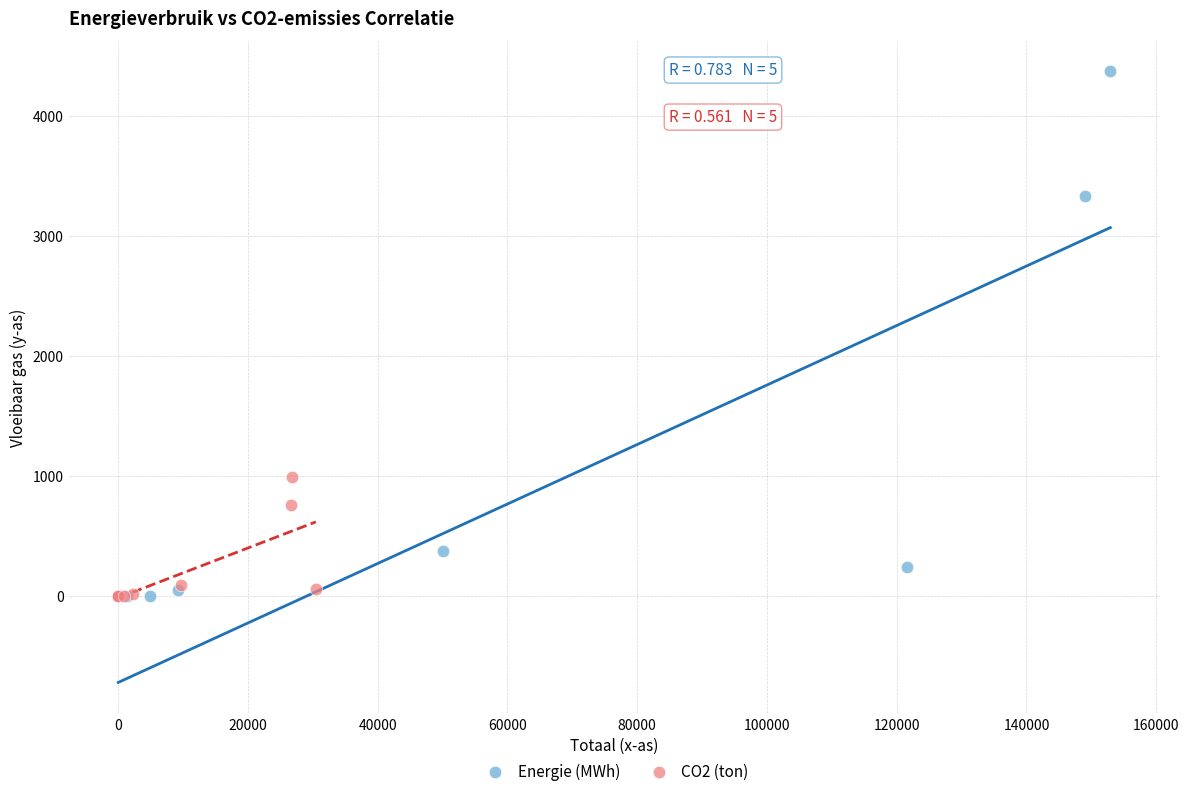

Which series has the widest spread of Y values?

Energie (MWh)